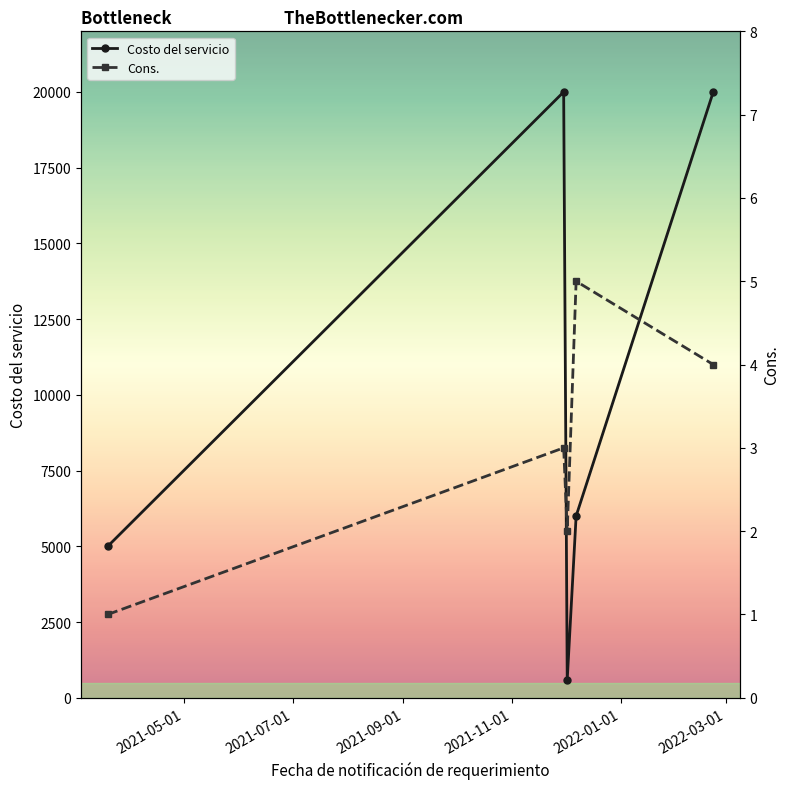

Reading right to left, transcribe all the data shown in this chart.

Costo del servicio: 19999.9	6000.0	591.6	19999.9	5000.0
Cons.: 4.0	5.0	2.0	3.0	1.0